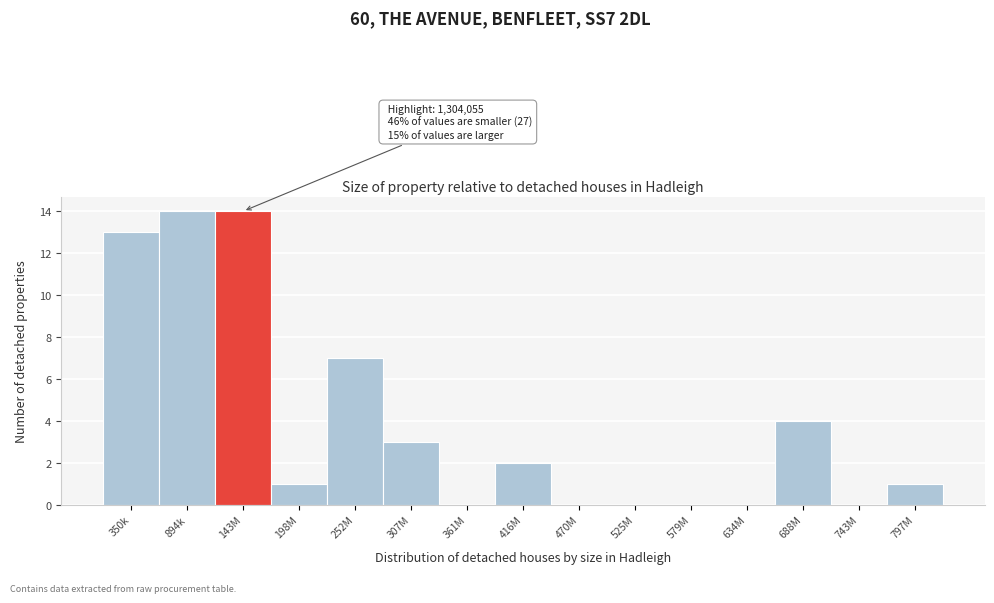

Reading left to right, transcribe all the data shown in this chart.

350k=13	894k=14	143M=14	198M=1	252M=7	307M=3	361M=0	416M=2	470M=0	525M=0	579M=0	634M=0	688M=4	743M=0	797M=1